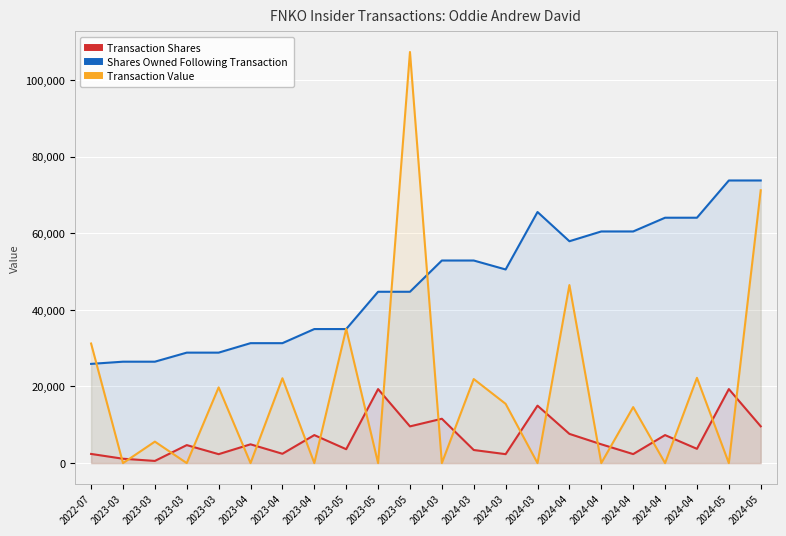

Where do Transaction Value and Transaction Shares first cross each other?

2022-07 and 2023-03